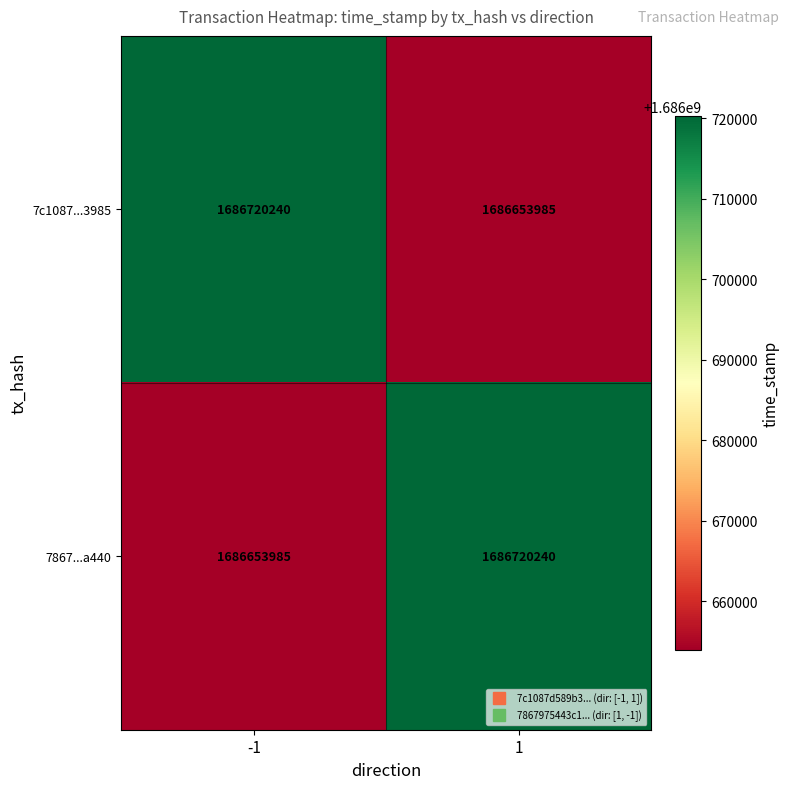

True or false: 7867...a440 has a value of 1686720240 at 1.

True